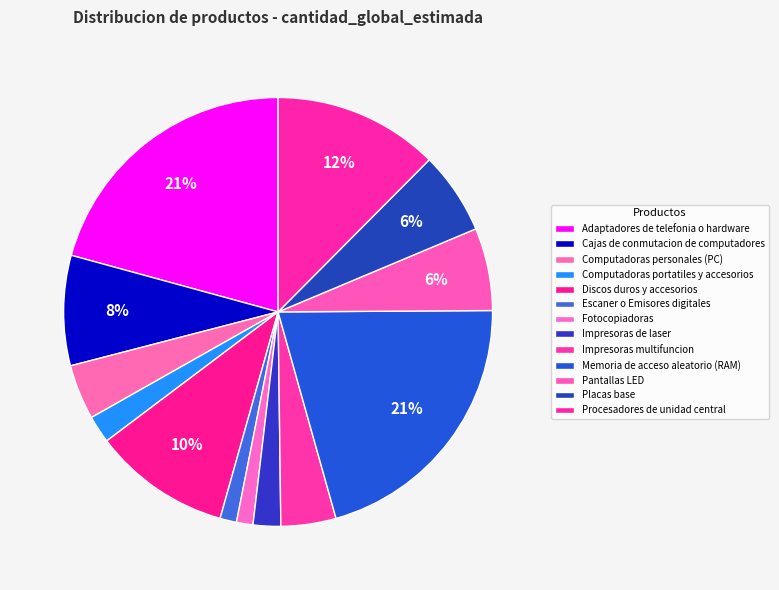

Is it true that Cajas de conmutacion de computadores is 1% of the pie?

False